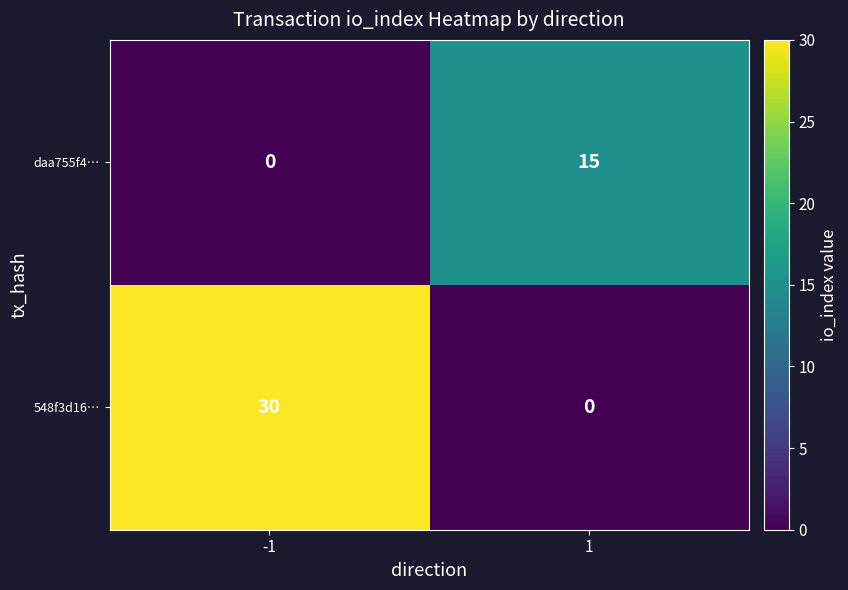

Count the number of data series in this chart.

2